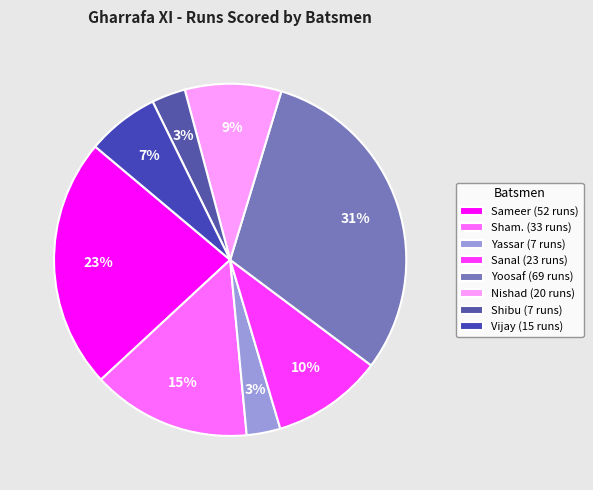

Count the number of slices in the pie.

8